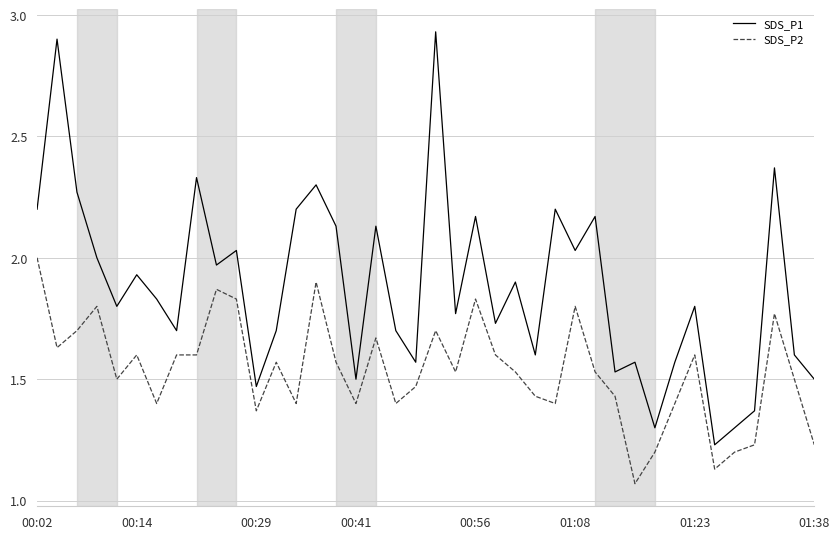

How many lines are shown in the chart?

2